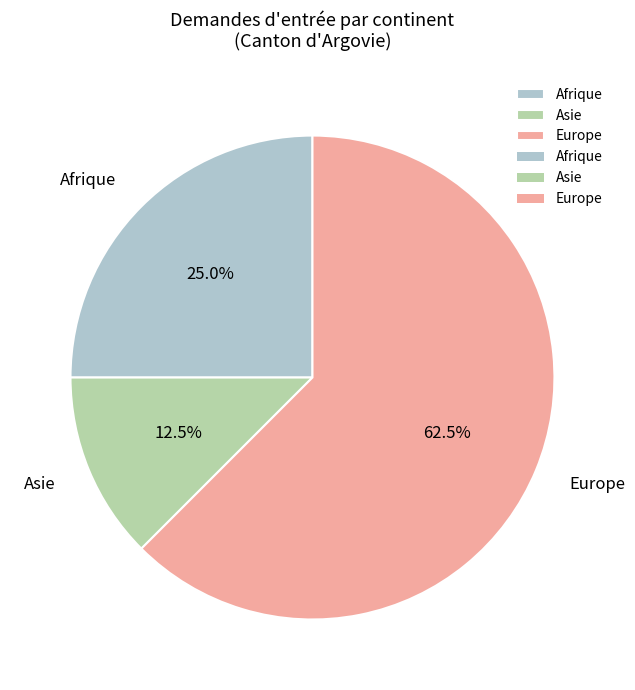

To the nearest percent, what percentage of the pie is Afrique?

25%